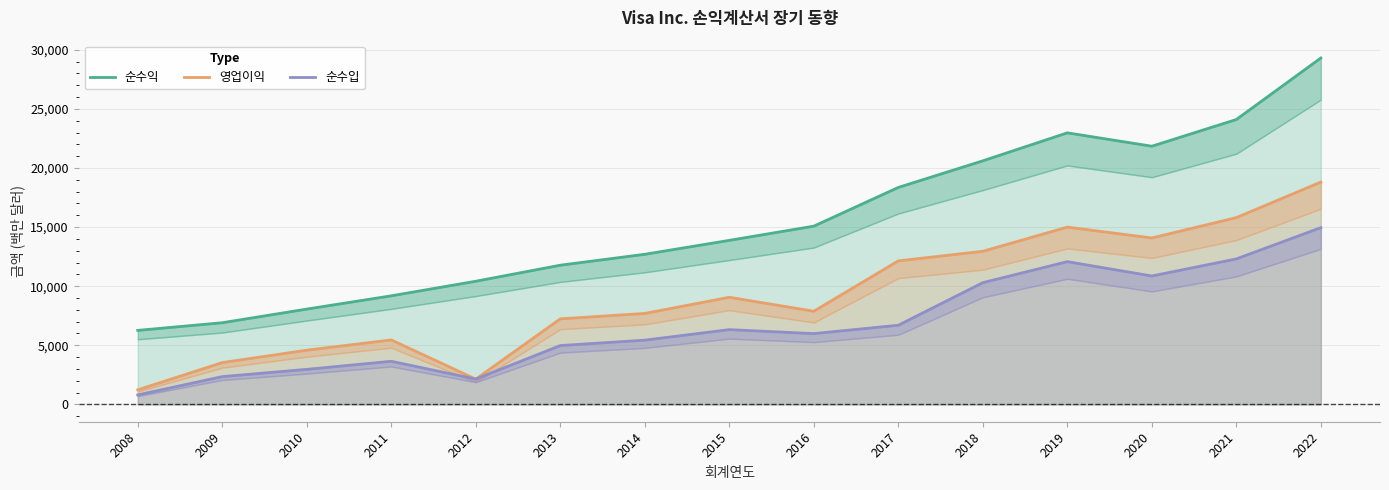

Which series changed the most between 2008 and 2015?

영업이익